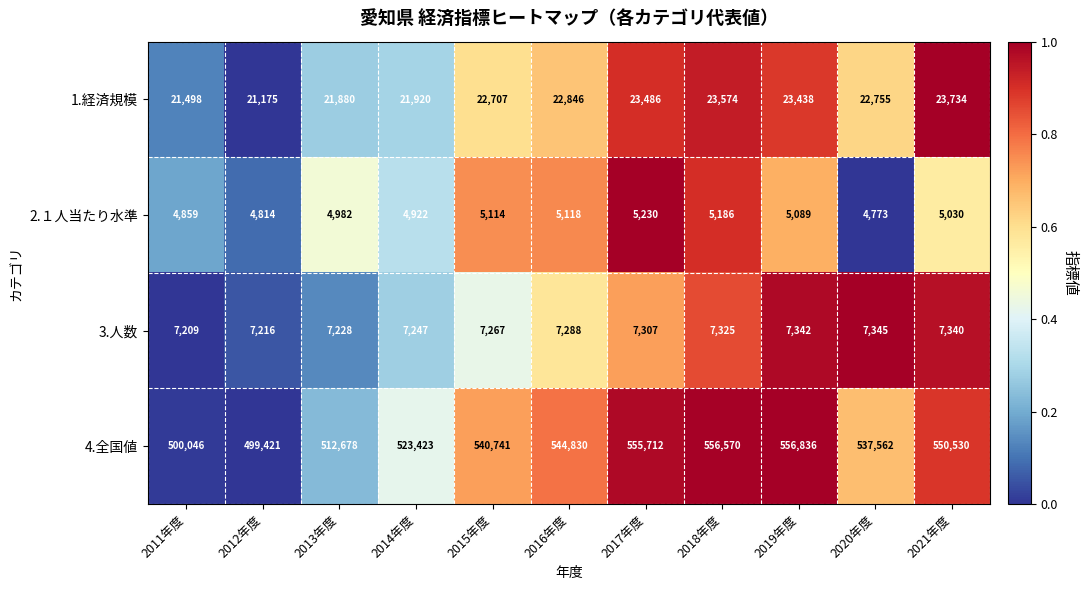

Rank the categories by 1.経済規模 value from lowest to highest.

2012年度, 2011年度, 2013年度, 2014年度, 2015年度, 2020年度, 2016年度, 2019年度, 2017年度, 2018年度, 2021年度